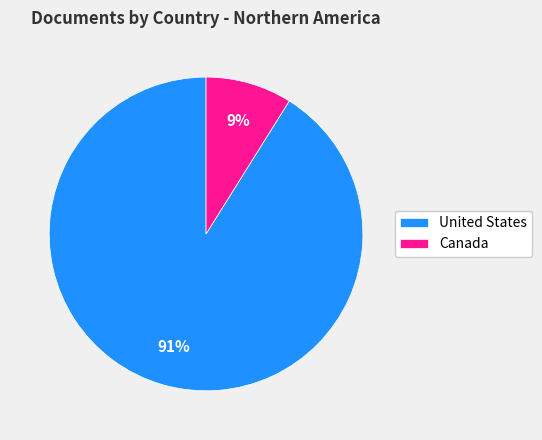

Which category has the biggest portion of the pie?

United States